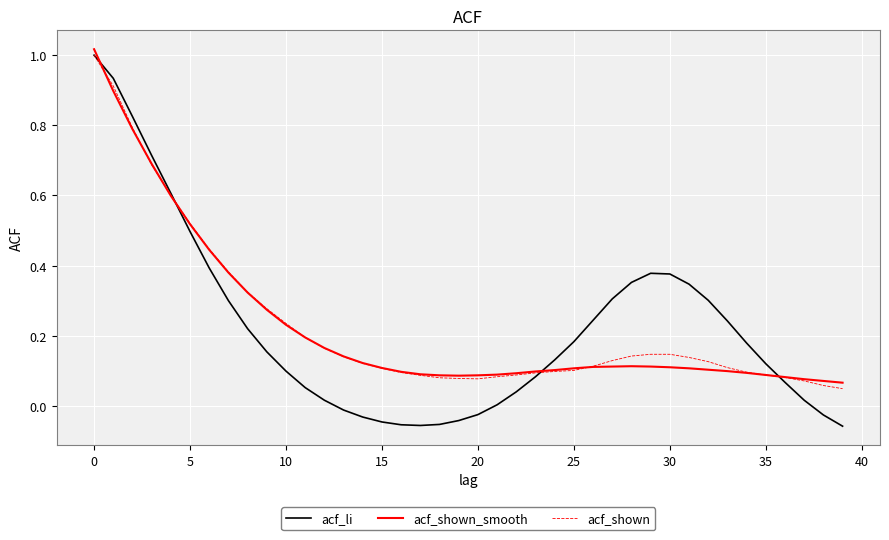

Which series has the widest spread of values?

acf_li